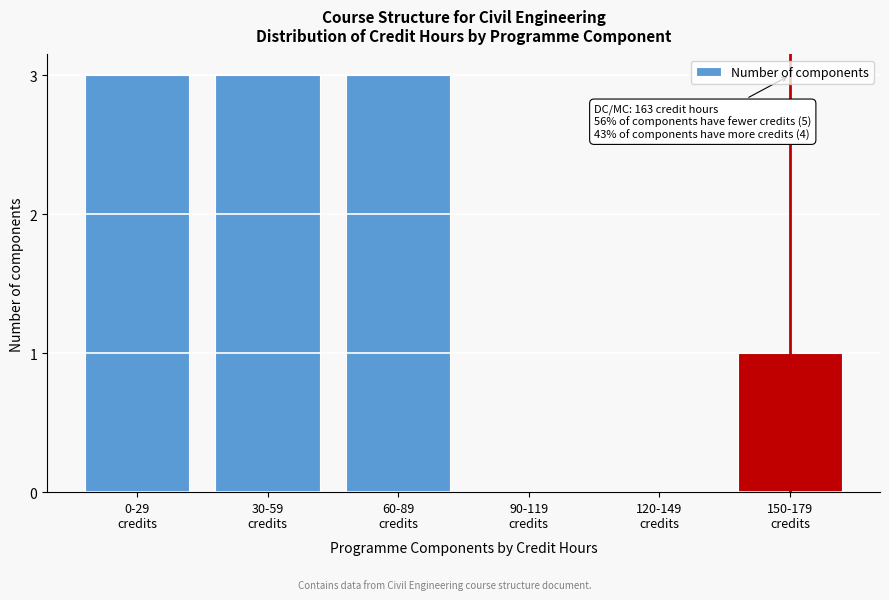

What is the maximum value shown in the chart?

3